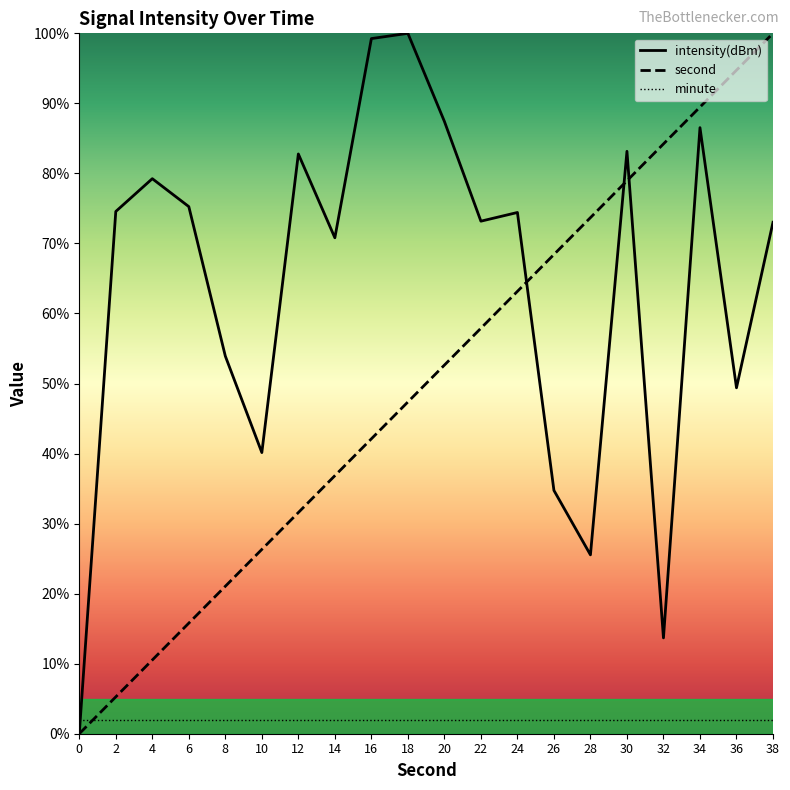

Where does the intensity(dBm) series first go above 74?

2